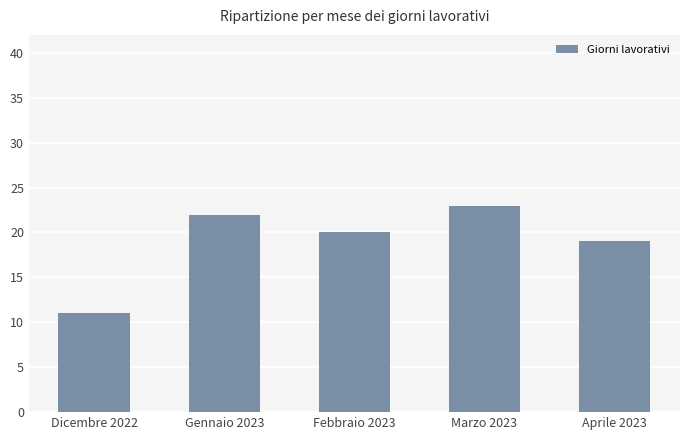

Which has a higher value, Marzo 2023 or Aprile 2023?

Marzo 2023